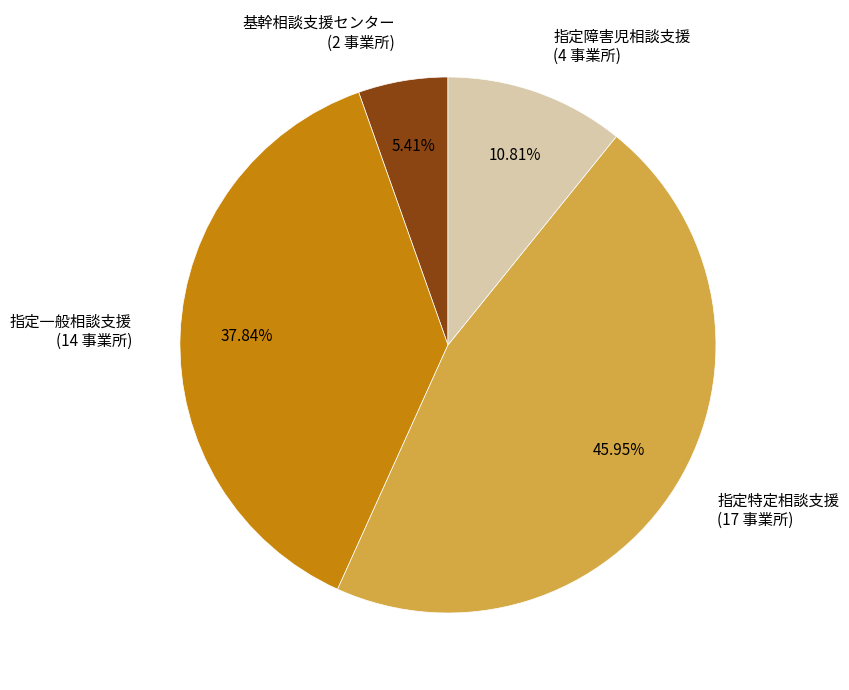

Which slice is the smallest?

基幹相談支援センター